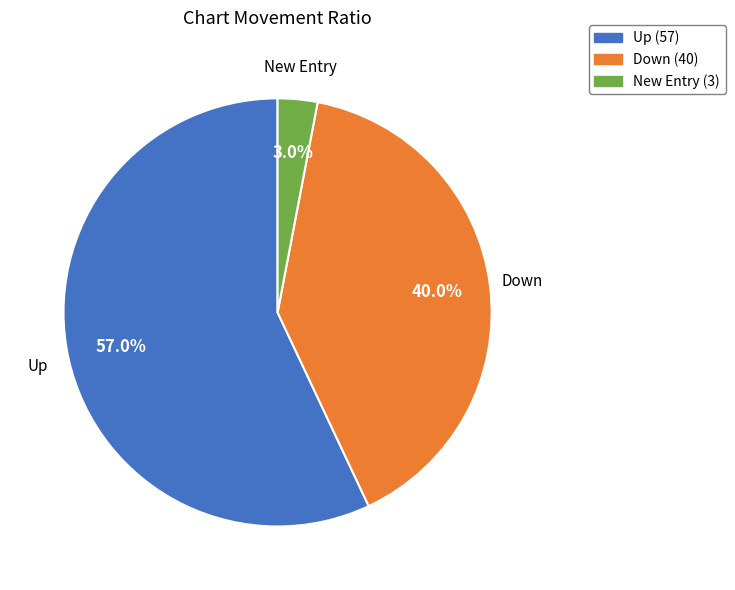

Is there any slice that represents more than half of the pie?

Yes